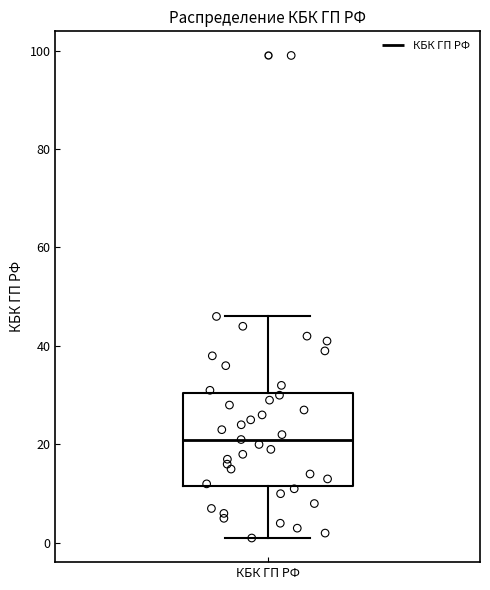

Transcribe this box plot: give where the median line is, the range the box spans, and where the two whiskers end, as read against the y-axis. The values are not printed on the chart, so give them approximately, as read against the axis.

median 22, box 12 to 30, whiskers 2 to 46